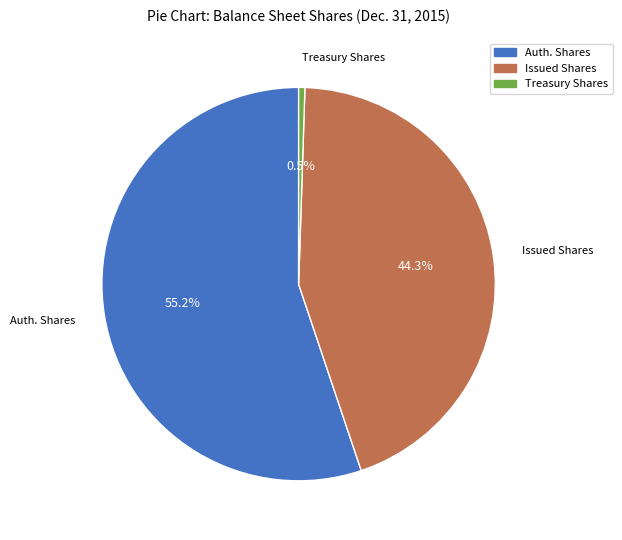

Is there a majority slice in this chart?

Yes